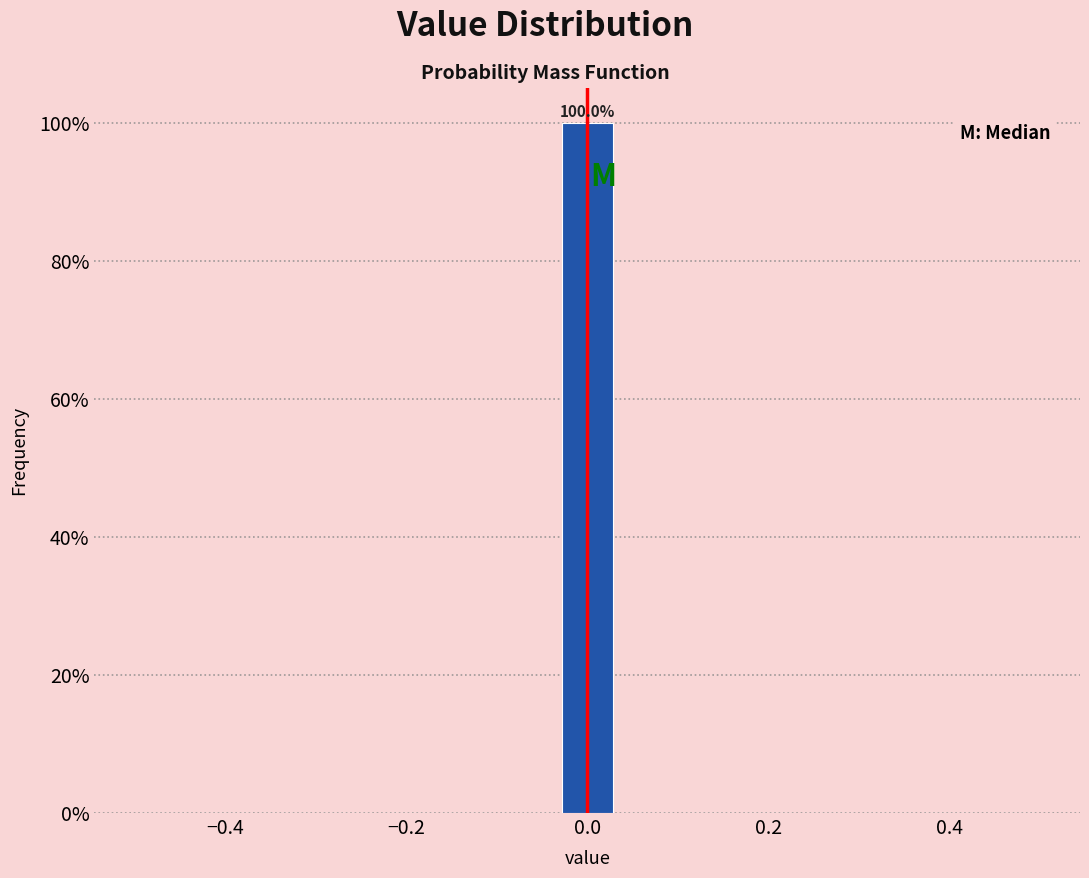

Read against the x-axis, roughly where is the centre of the tallest bar?

0.00